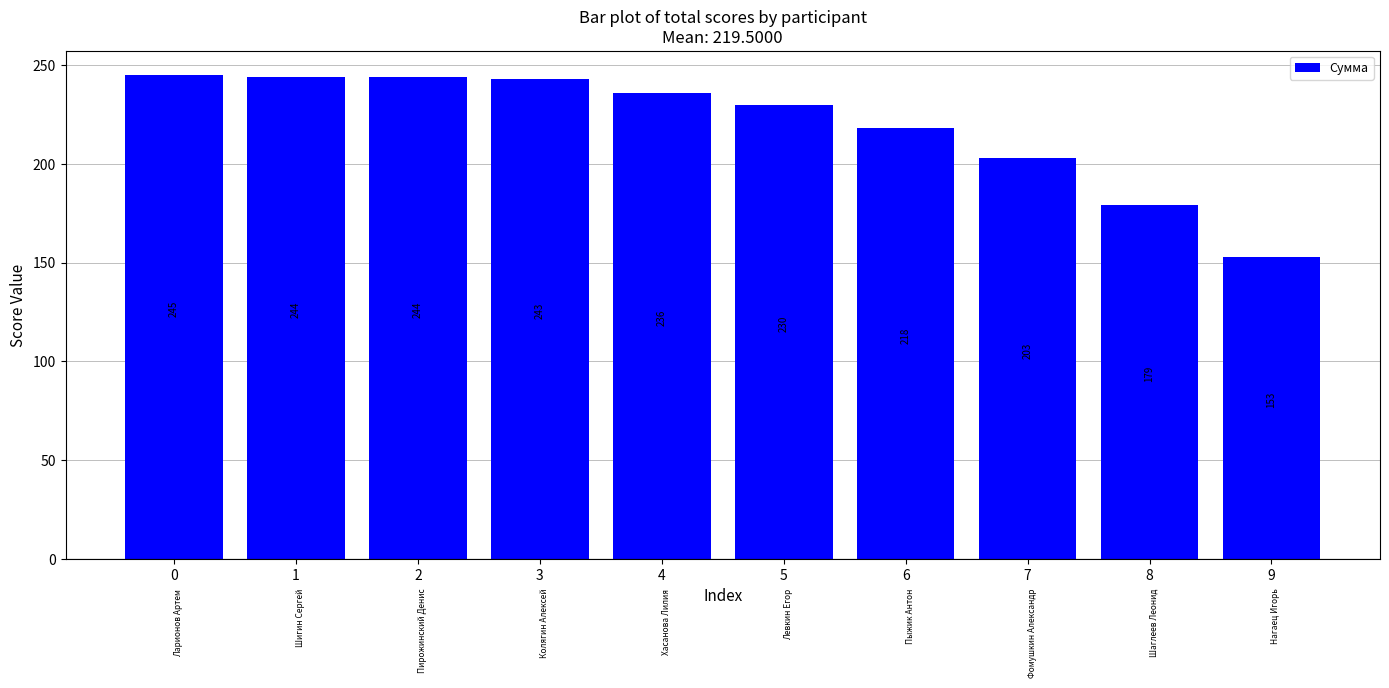

The value at 7 is 203. True or false?

True